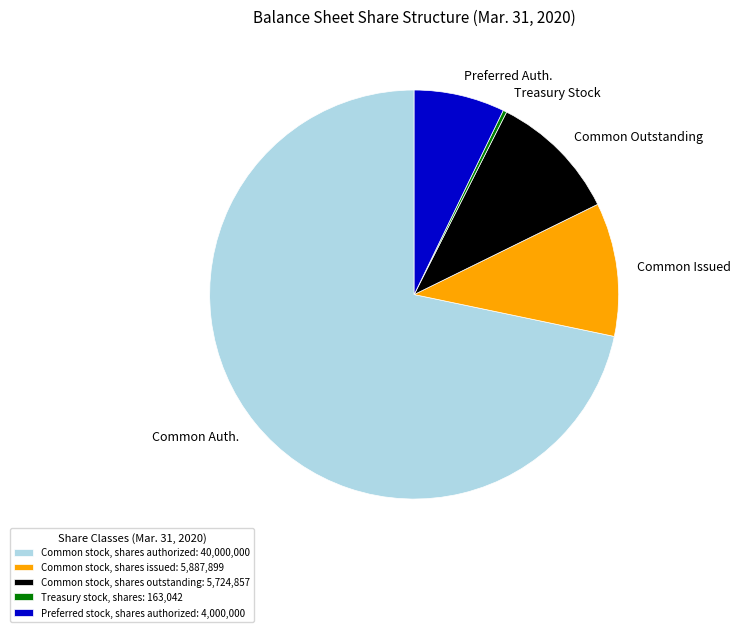

Does any single category account for the majority?

Yes